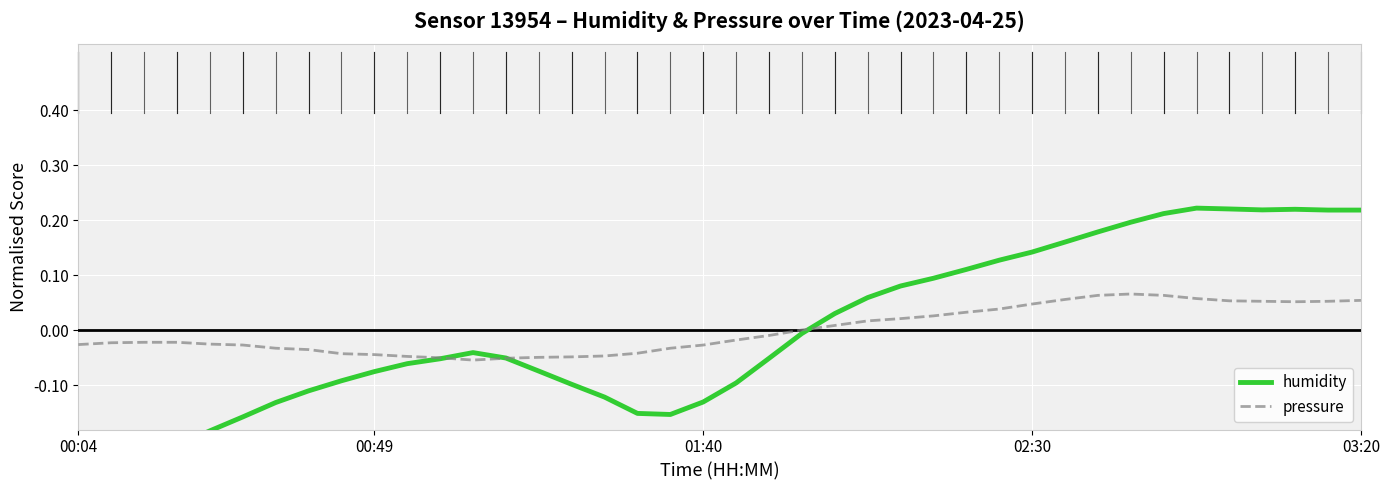

Between which two adjacent categories do pressure and humidity first intersect?

11 and 12